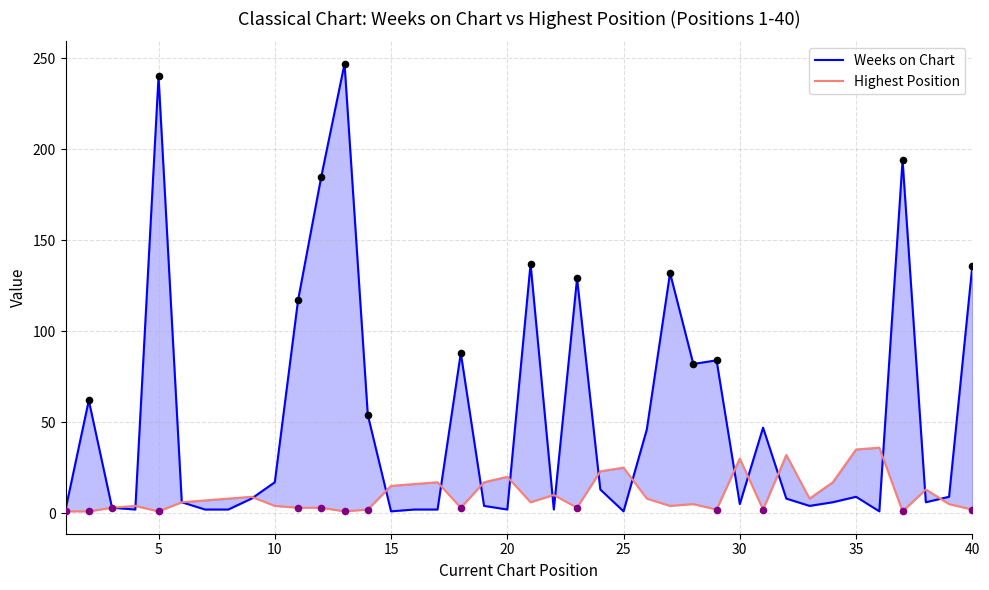

Which series reaches the minimum Y coordinate?

Weeks on Chart